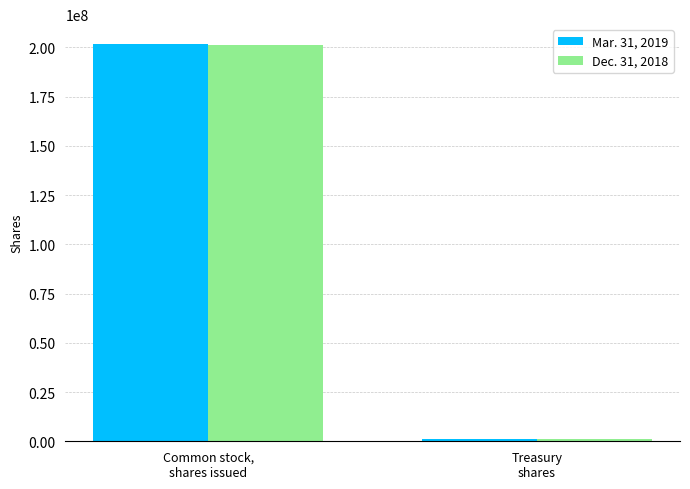

How many categories are shown in the chart?

2